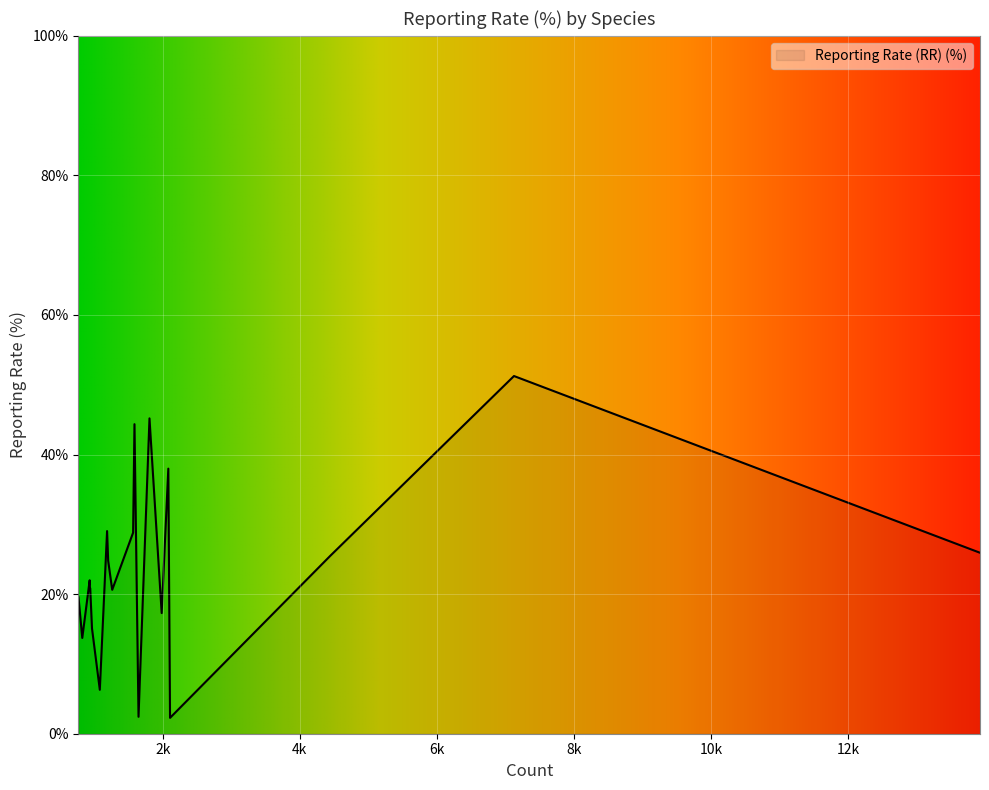

Count the number of values greater than 21.

10